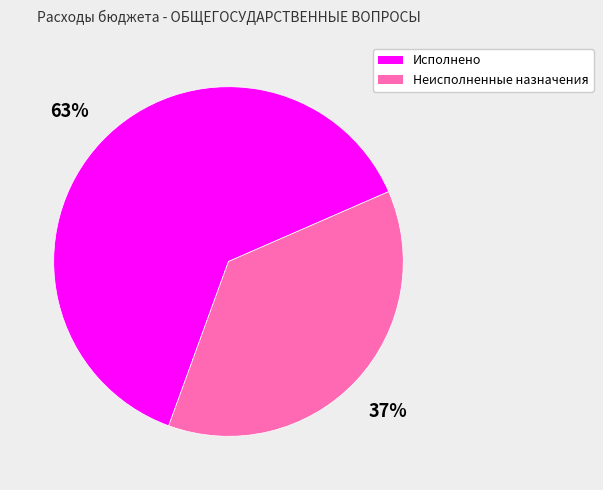

To the nearest percent, what percentage of the pie is Исполнено?

63%